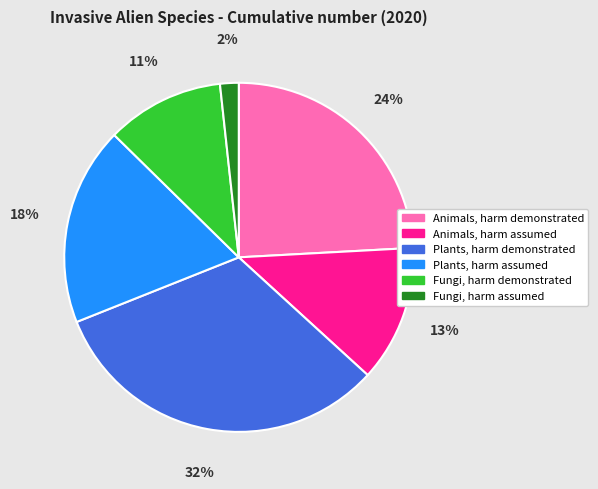

Which category has the smallest portion of the pie?

Fungi, harm assumed